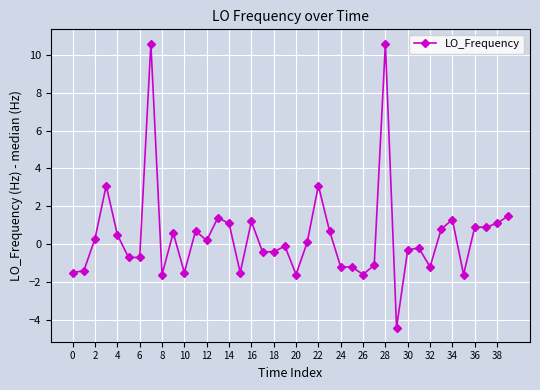

What is the sum of all values?

16.5